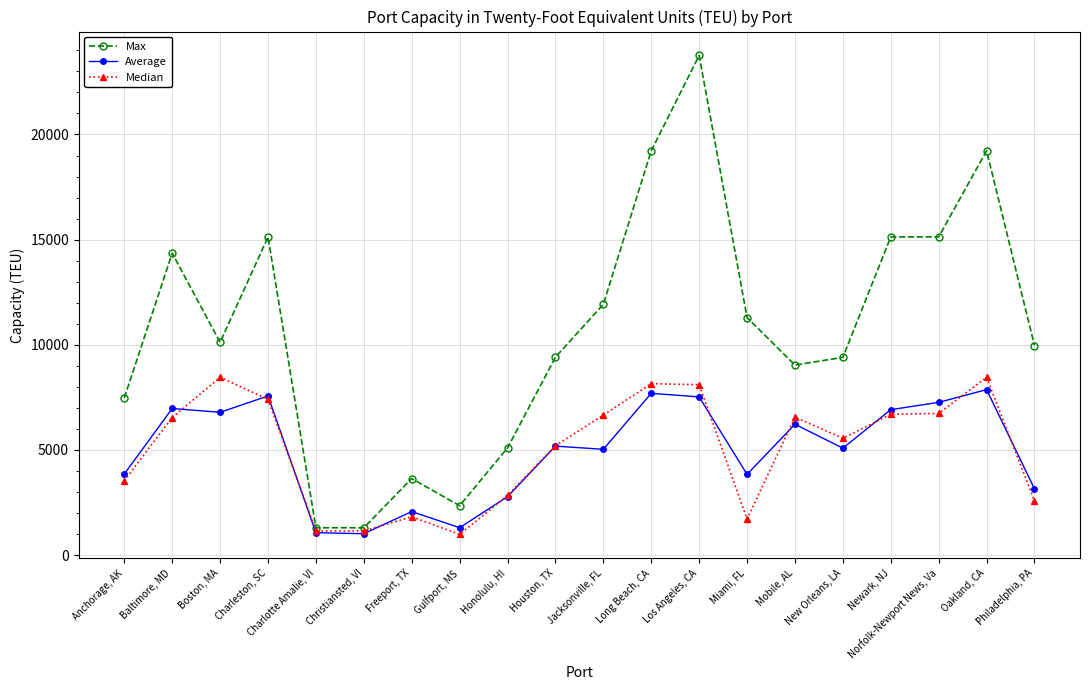

What is the approximate value of Max at Anchorage, AK?

7471